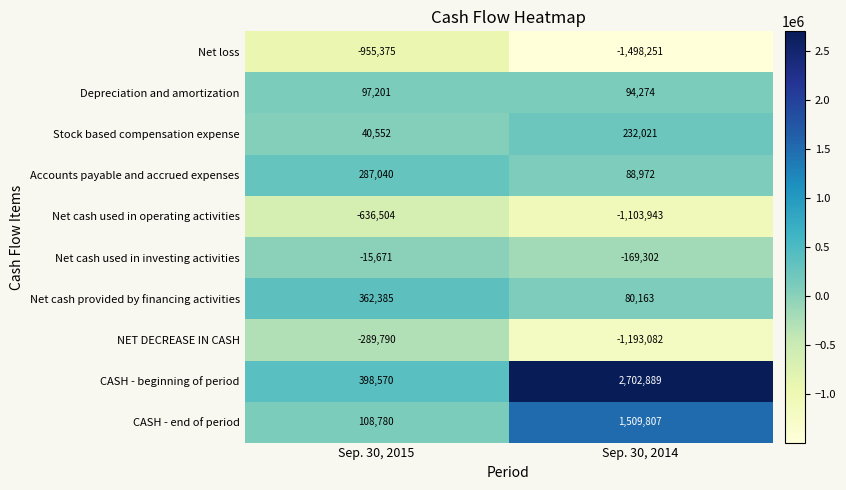

List the labels in order of CASH - end of period value, smallest first.

Sep. 30, 2015, Sep. 30, 2014